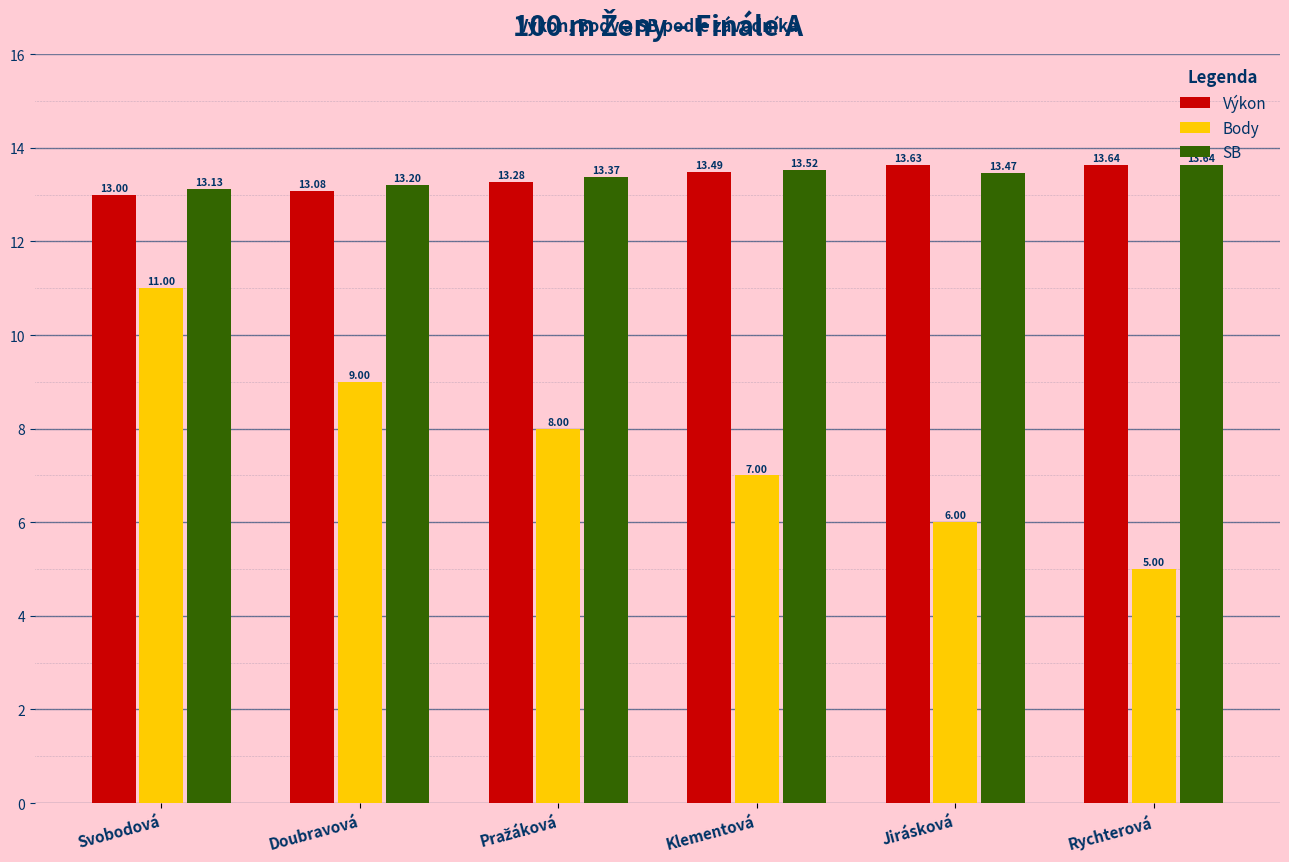

What is the spread (max minus min) of values at Svobodová?

2.1